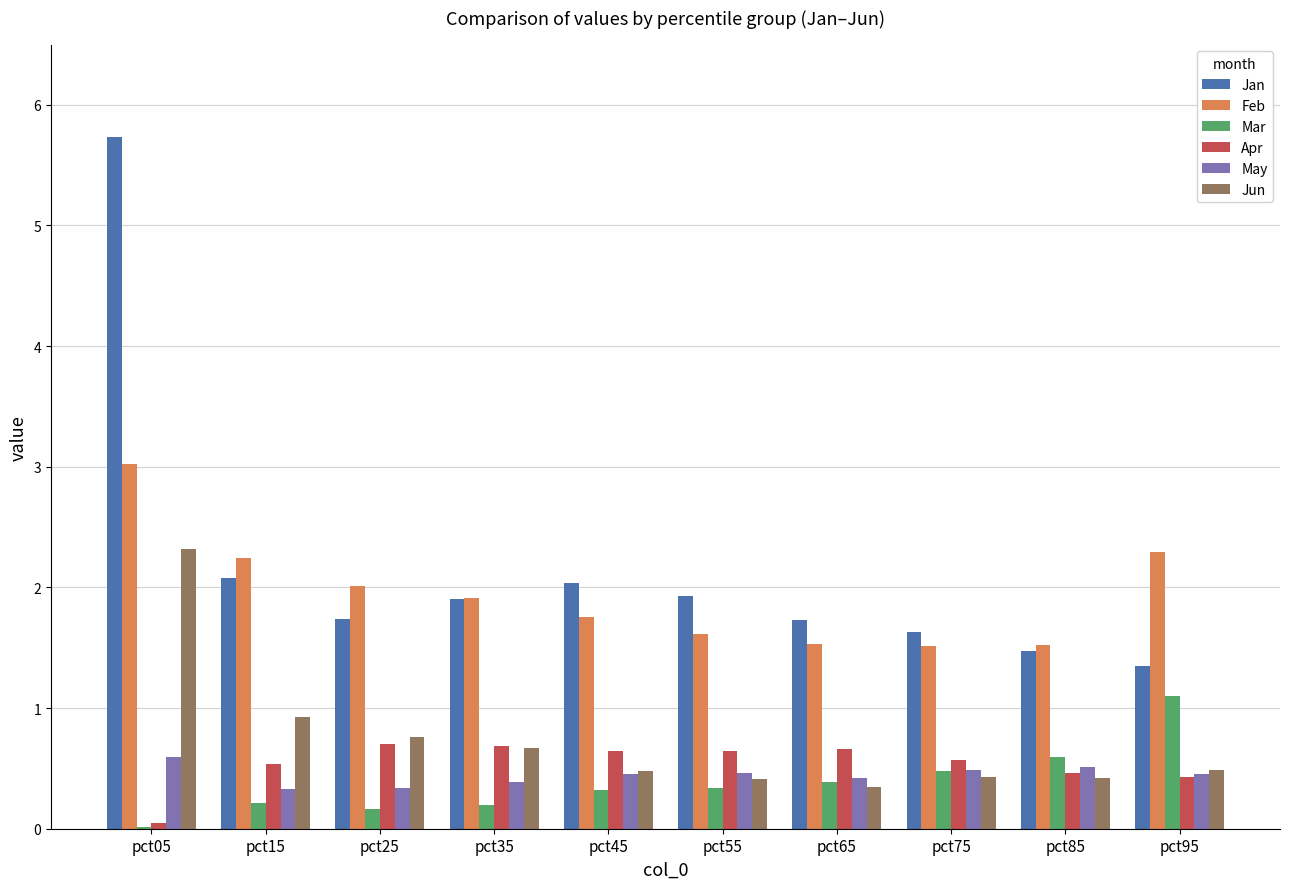

What is the maximum value shown in the chart?

5.7